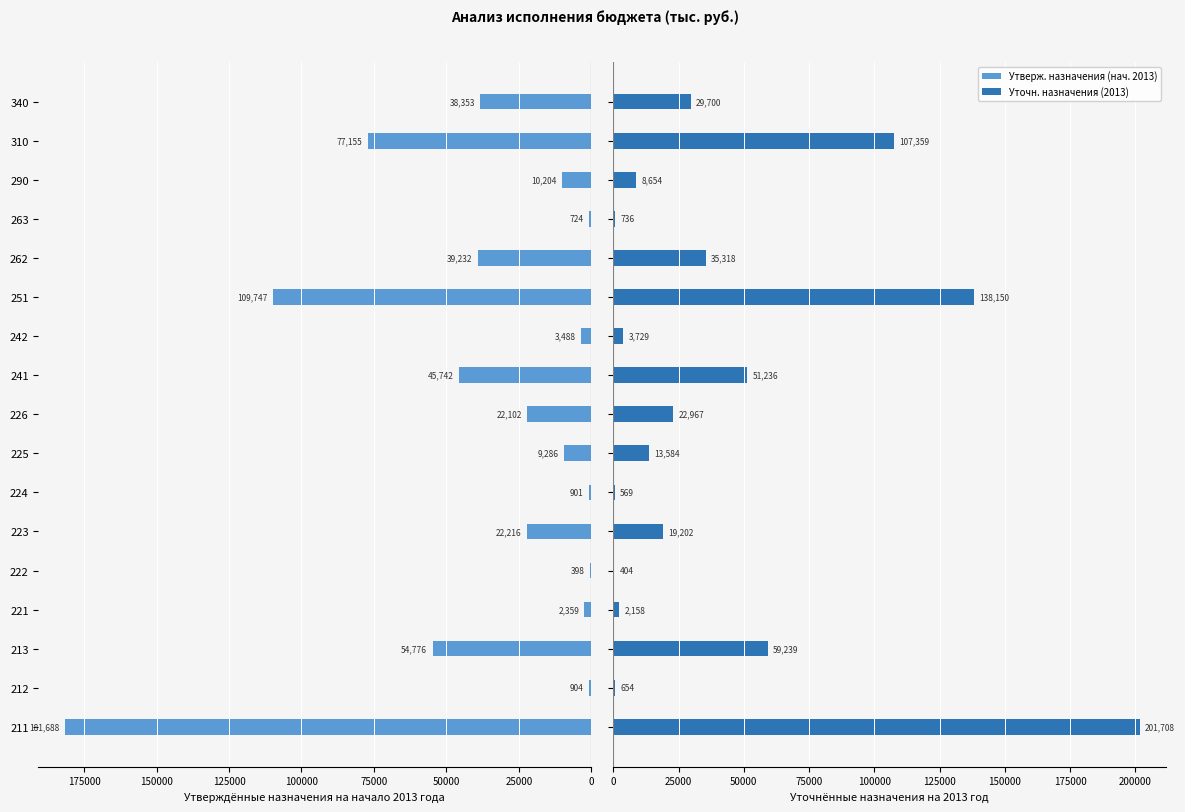

Reading left to right, what are all the values shown in this chart?

Утверж. назначения (нач. 2013): 181687.7	904.5	54775.8	2359.1	398.5	22216.5	901.3	9286.0	22102.0	45741.8	3488.5	109747.0	39232.4	724.3	10203.8	77155.4	38353.0
Уточн. назначения (2013): 201707.7	654.2	59238.8	2158.3	404.2	19202.2	569.2	13584.2	22966.8	51236.2	3728.9	138149.7	35318.5	736.3	8653.8	107359.3	29699.6